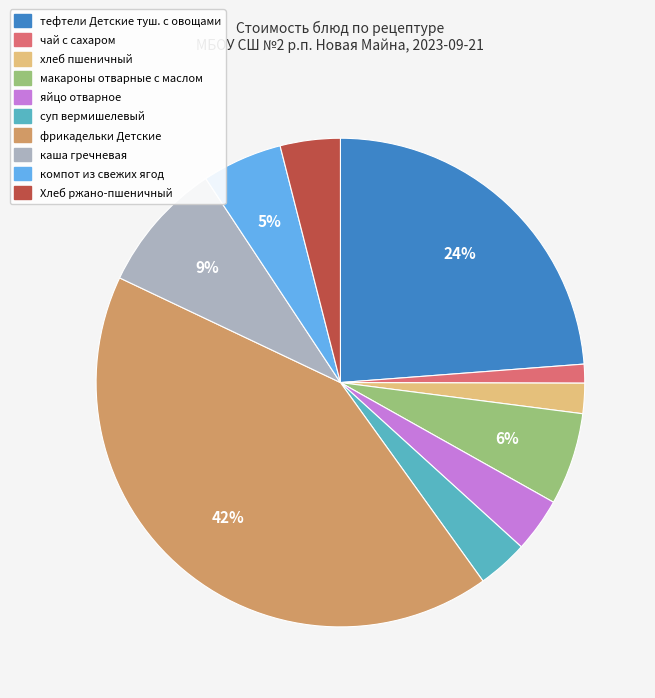

Is it true that тефтели Детские туш. с овощами is 31% of the pie?

False